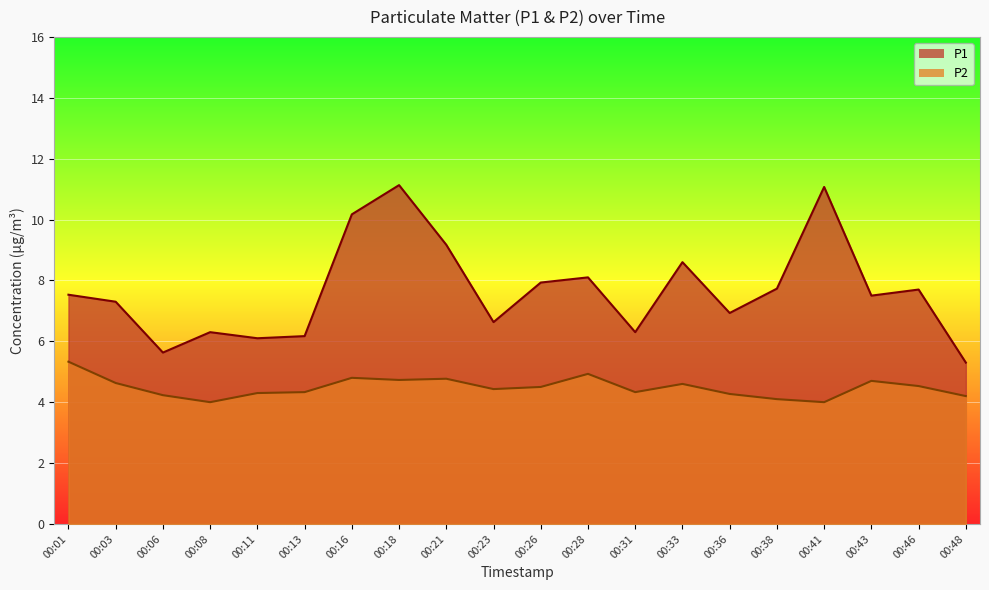

Reading left to right, what are all the values shown in this chart?

P1: 00:01=7.5	00:03=7.3	00:06=5.6	00:08=6.3	00:11=6.1	00:13=6.2	00:16=10.2	00:18=11.1	00:21=9.2	00:23=6.6	00:26=7.9	00:28=8.1	00:31=6.3	00:33=8.6	00:36=6.9	00:38=7.7	00:41=11.1	00:43=7.5	00:46=7.7	00:48=5.3
P2: 00:01=5.3	00:03=4.6	00:06=4.2	00:08=4.0	00:11=4.3	00:13=4.3	00:16=4.8	00:18=4.7	00:21=4.8	00:23=4.4	00:26=4.5	00:28=4.9	00:31=4.3	00:33=4.6	00:36=4.3	00:38=4.1	00:41=4.0	00:43=4.7	00:46=4.5	00:48=4.2